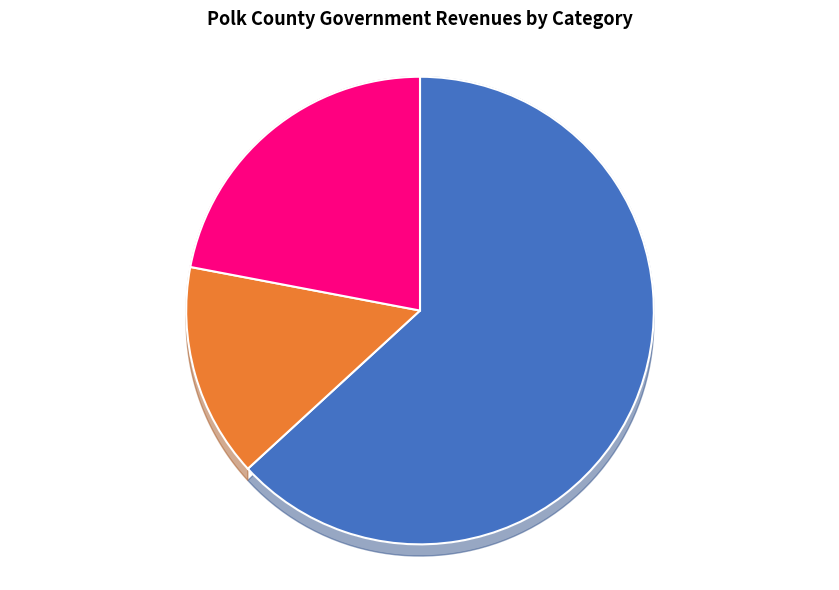

The General Government Taxes slice represents 56% of the pie. True or false?

False